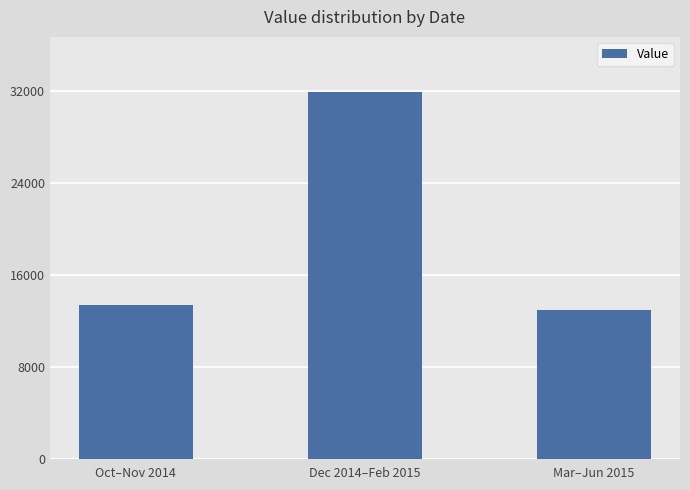

What is the label of the 2nd bar from the right?

Dec 2014–Feb 2015